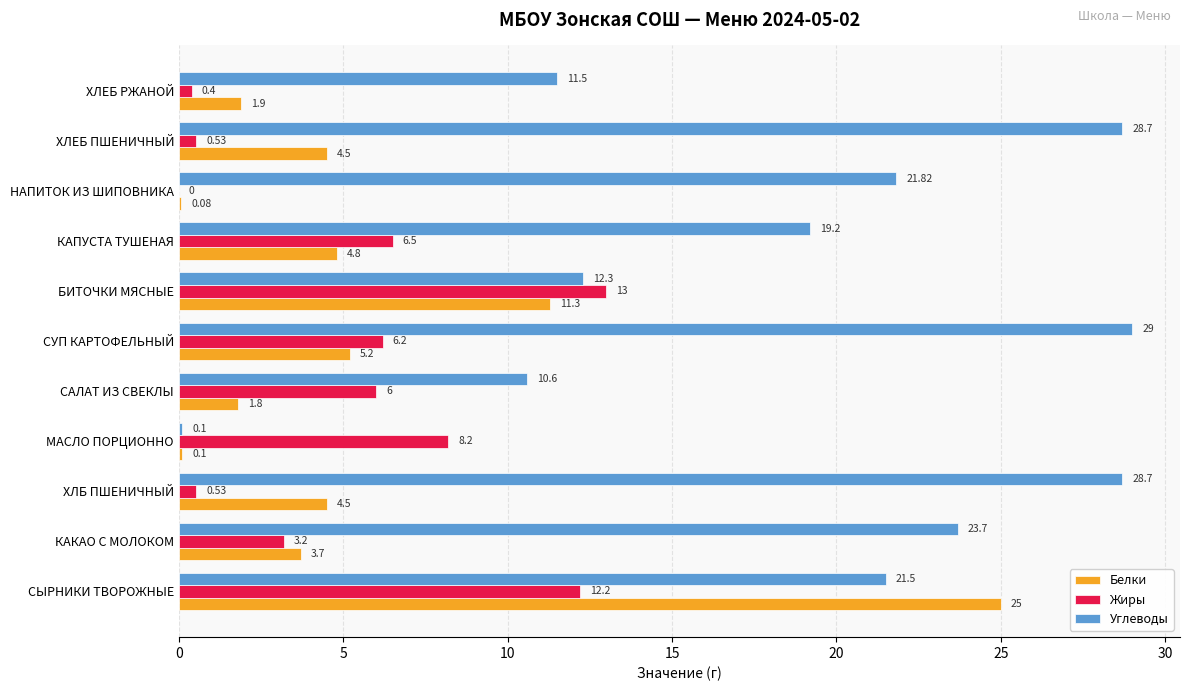

Which category has the highest value in the Жиры series?

БИТОЧКИ МЯСНЫЕ